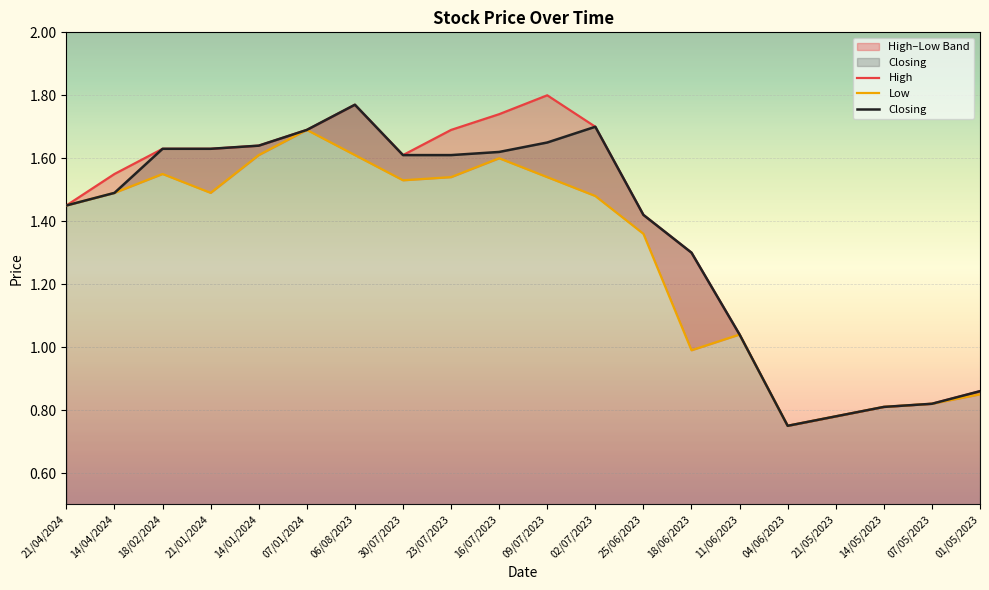

At which category is the sum across all series the highest?

06/08/2023